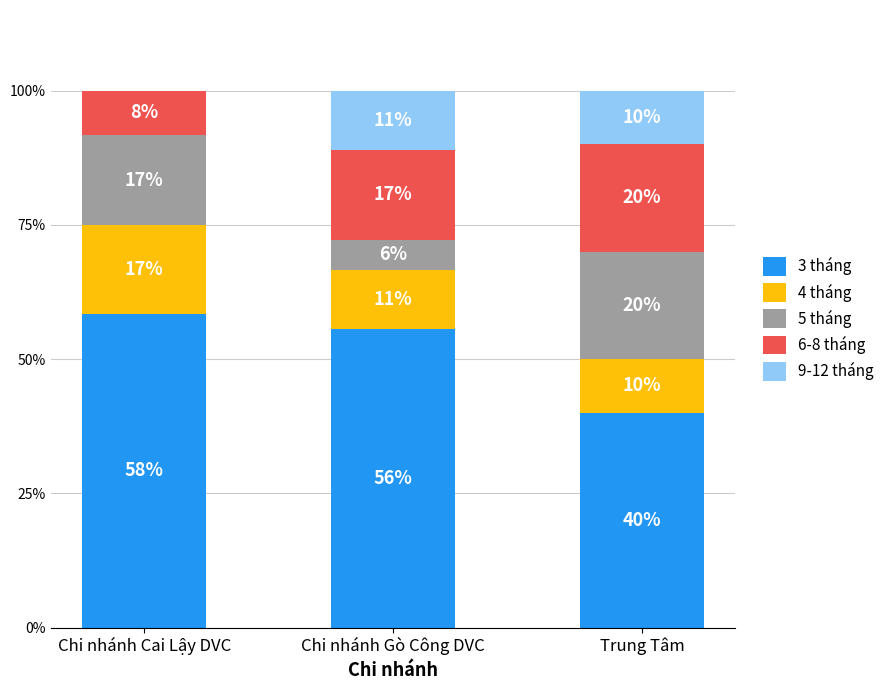

Which series has the widest spread of values?

3 tháng